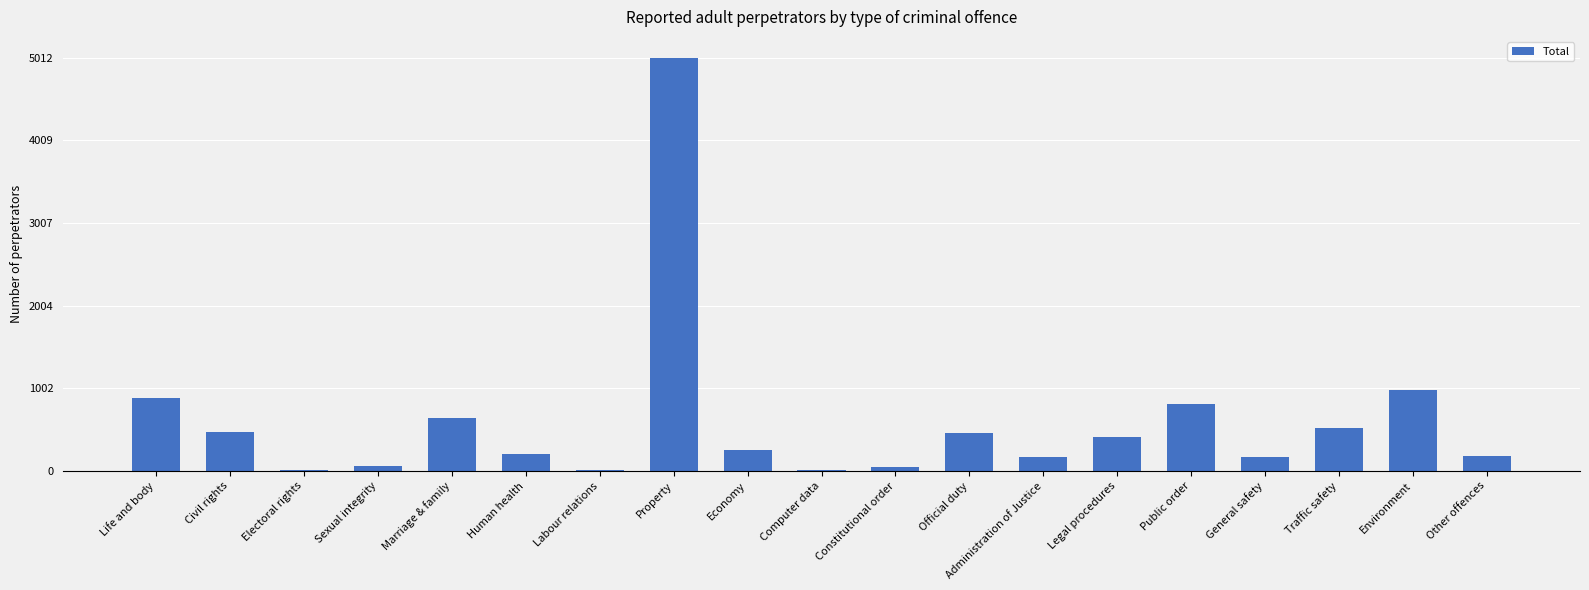

What is the ratio of the value at Marriage & family to the value at General safety?

3.8